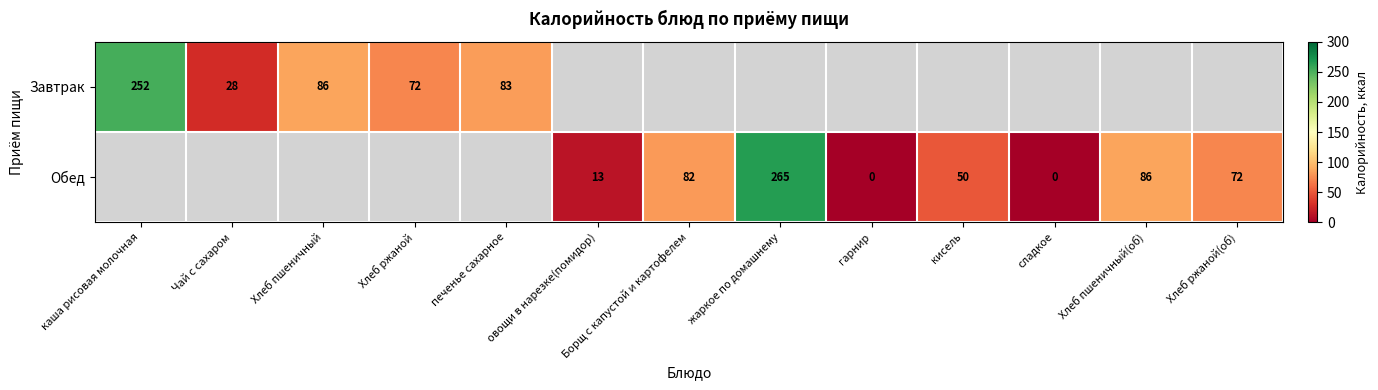

The Обед series shows 98 at жаркое по домашнему. True or false?

False